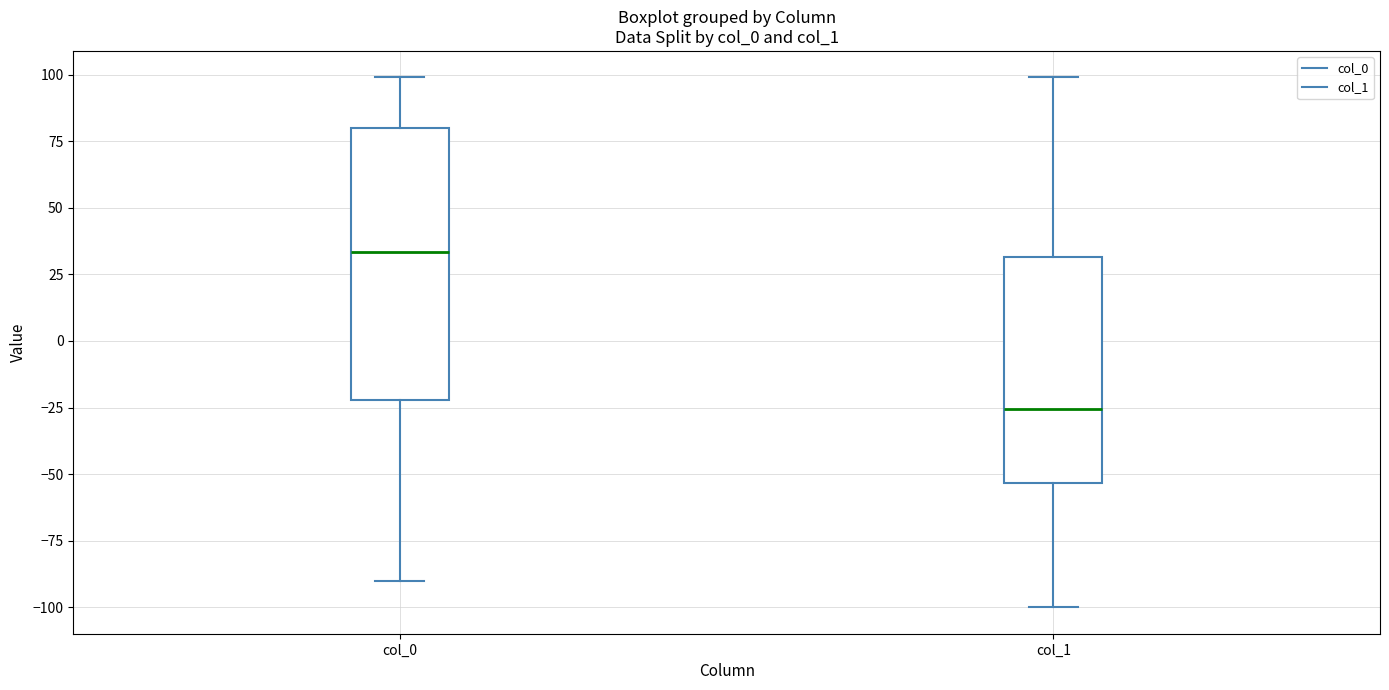

Which box is the tallest, from its lower edge to its upper edge?

col_0